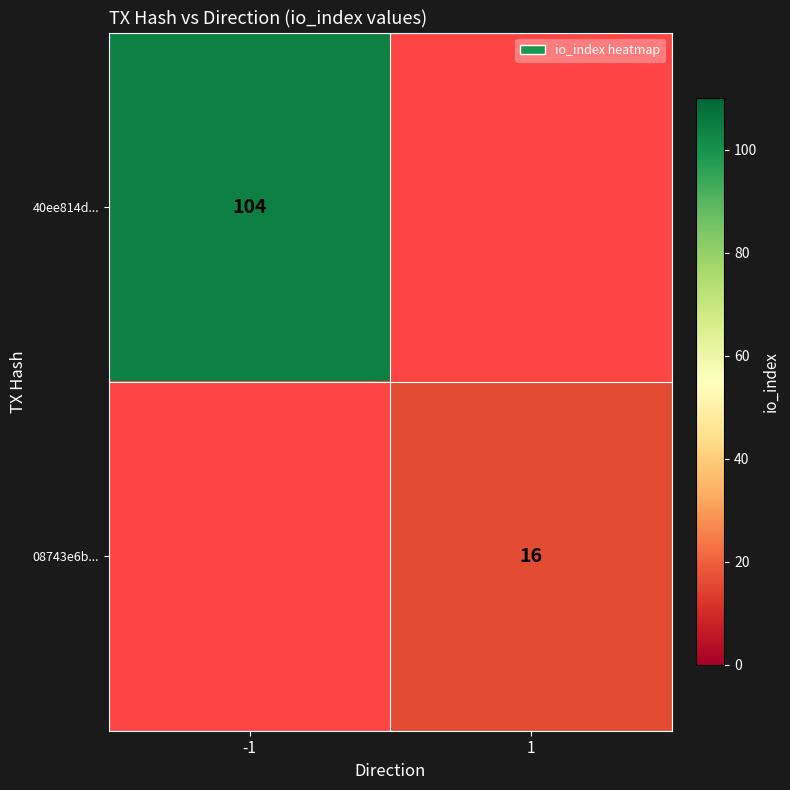

Is it true that 08743e6b... equals 21.6 at 1?

False